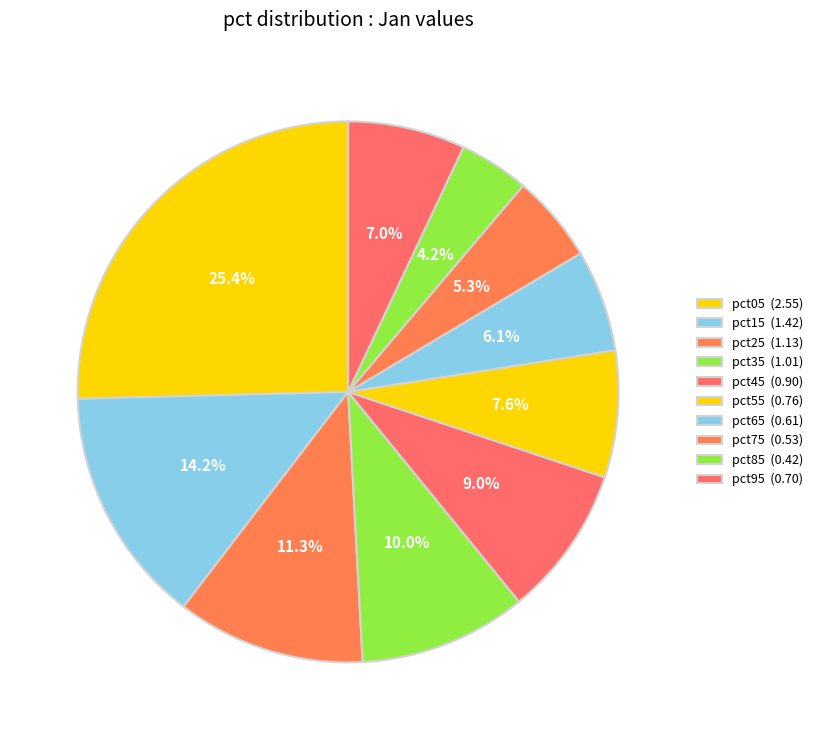

To the nearest percent, what portion does pct85 represent?

4%